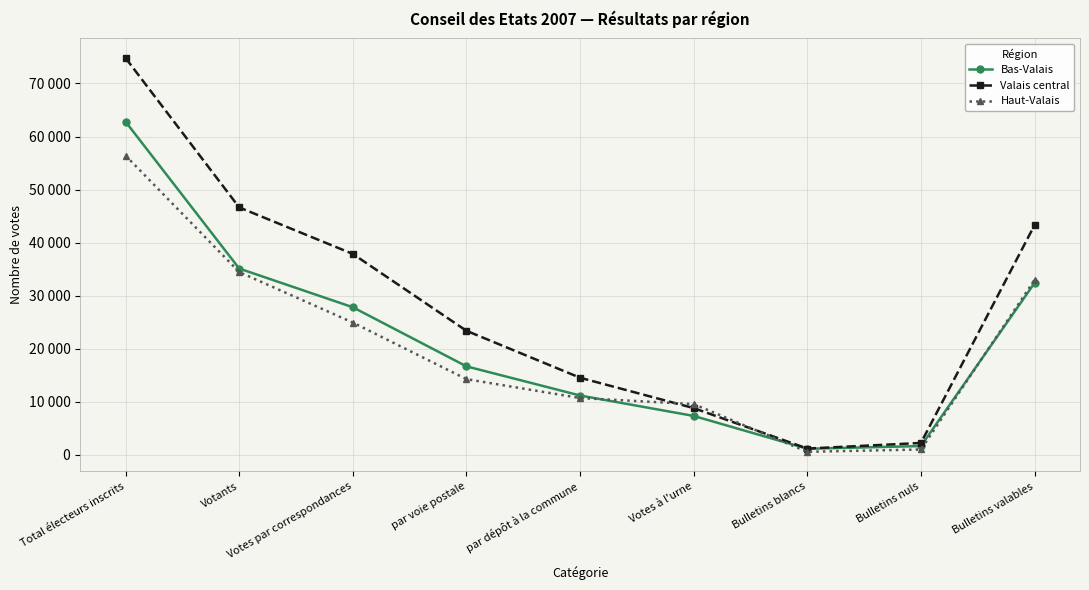

What is the sum of all Haut-Valais values?

184598